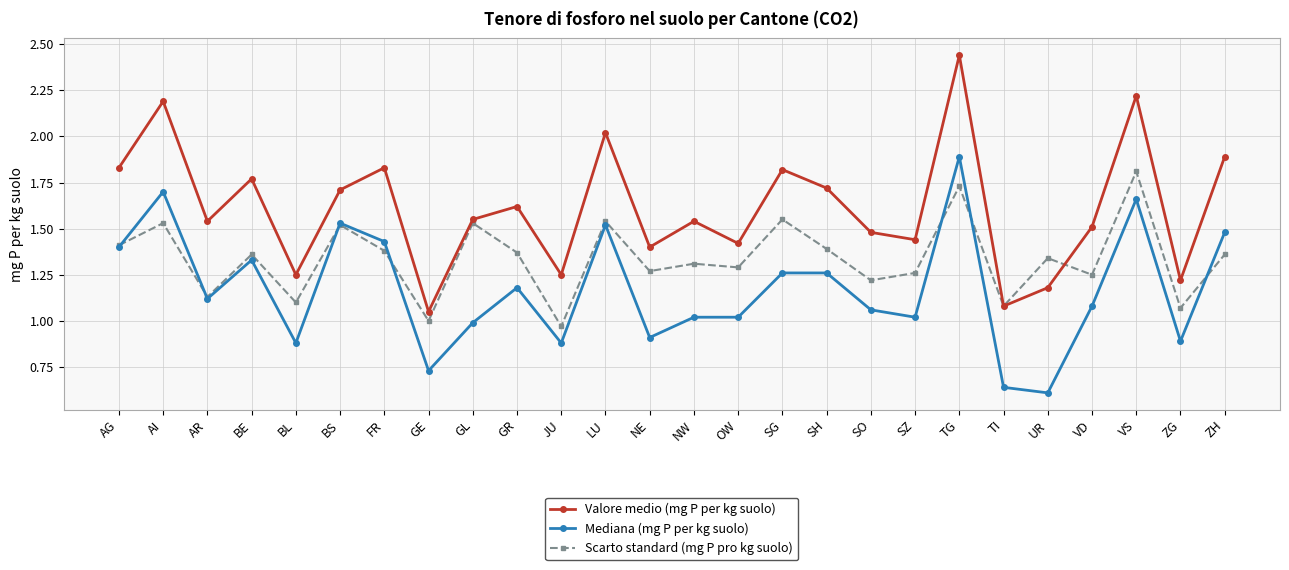

True or false: Scarto standard (mg P pro kg suolo) and Mediana (mg P per kg suolo) intersect in this chart.

True